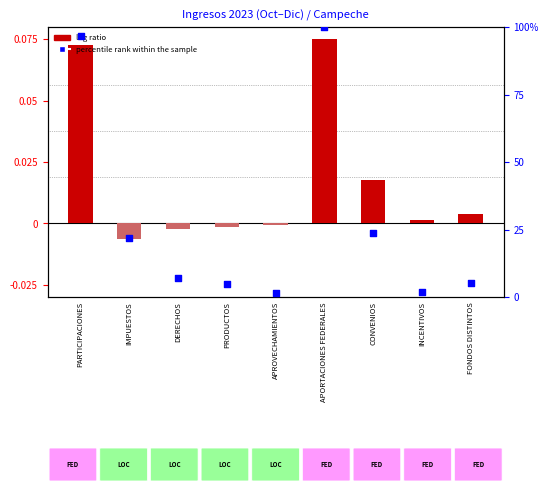

Which series has the largest total across all categories?

percentile rank within the sample